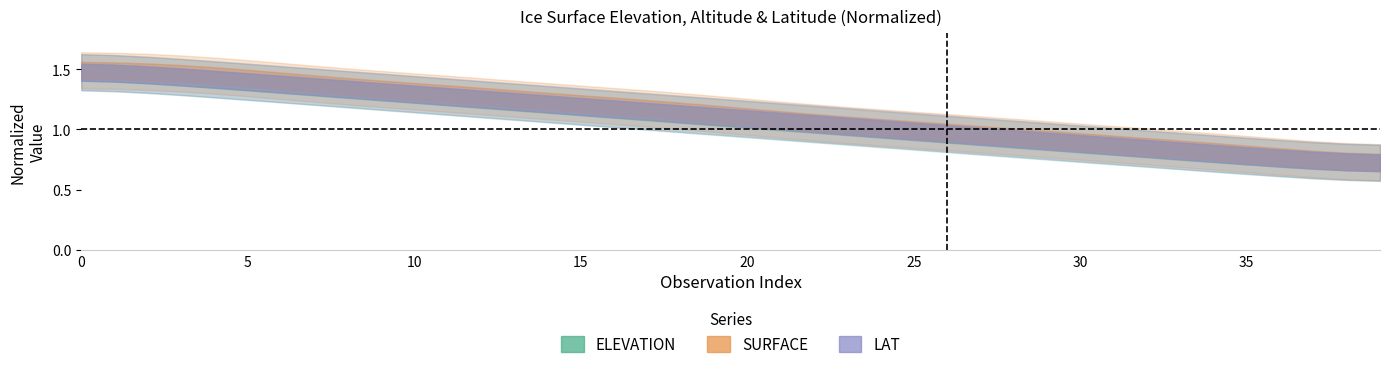

Which series has the largest total across all categories?

SURFACE